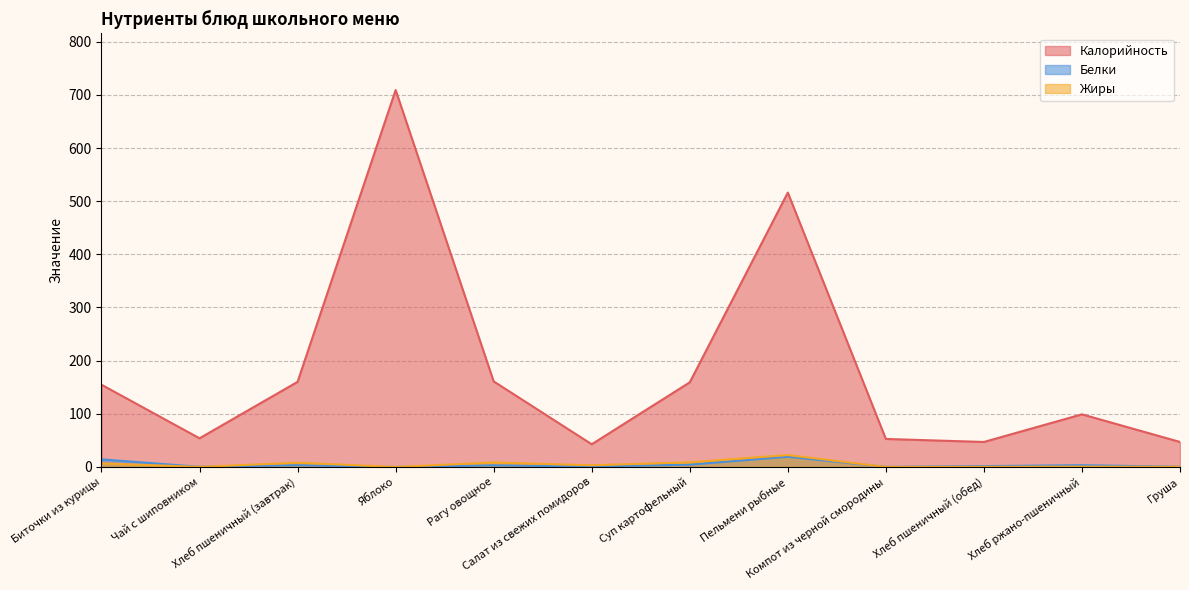

Reading right to left, what are all the values shown in this chart?

Калорийность: Груша=47.0	Хлеб ржано-пшеничный=99.0	Хлеб пшеничный (обед)=47.0	Компот из черной смородины=52.7	Пельмени рыбные=516.2	Суп картофельный=159.2	Салат из свежих помидоров=42.7	Рагу овощное=160.9	Яблоко=709.2	Хлеб пшеничный (завтрак)=160.1	Чай с шиповником=53.9	Биточки из курицы=154.7
Белки: Груша=0.4	Хлеб ржано-пшеничный=3.3	Хлеб пшеничный (обед)=1.6	Компот из черной смородины=0.2	Пельмени рыбные=19.2	Суп картофельный=4.3	Салат из свежих помидоров=0.8	Рагу овощное=3.1	Яблоко=0.0	Хлеб пшеничный (завтрак)=3.2	Чай с шиповником=0.3	Биточки из курицы=14.3
Жиры: Груша=0.3	Хлеб ржано-пшеничный=0.6	Хлеб пшеничный (обед)=0.2	Компот из черной смородины=0.1	Пельмени рыбные=22.4	Суп картофельный=8.8	Салат из свежих помидоров=3.1	Рагу овощное=8.4	Яблоко=0.0	Хлеб пшеничный (завтрак)=8.1	Чай с шиповником=0.1	Биточки из курицы=6.9